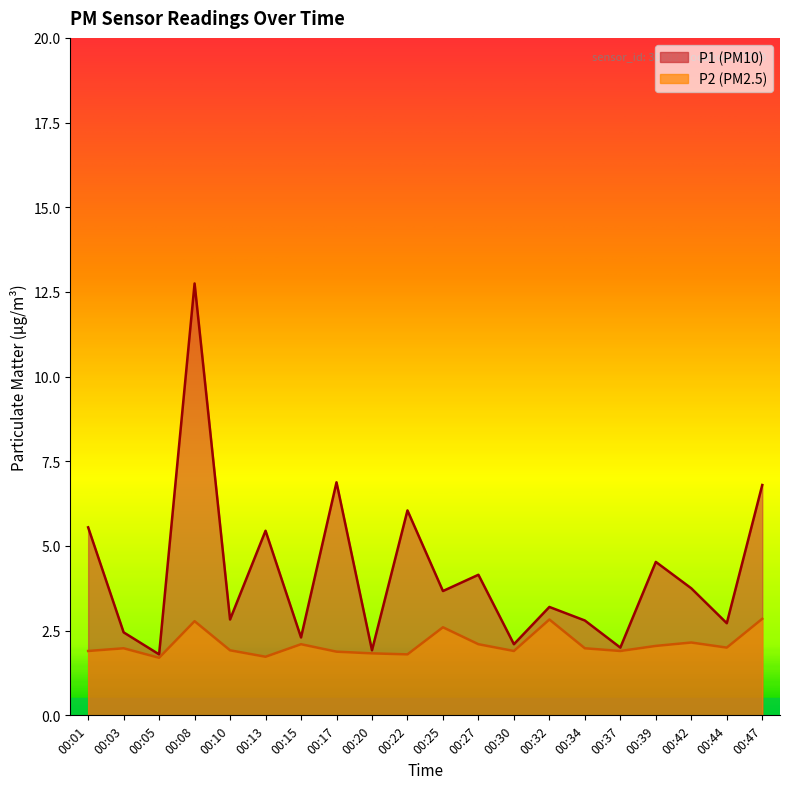

The value of P1 at 00:34 is 0.7. True or false?

False